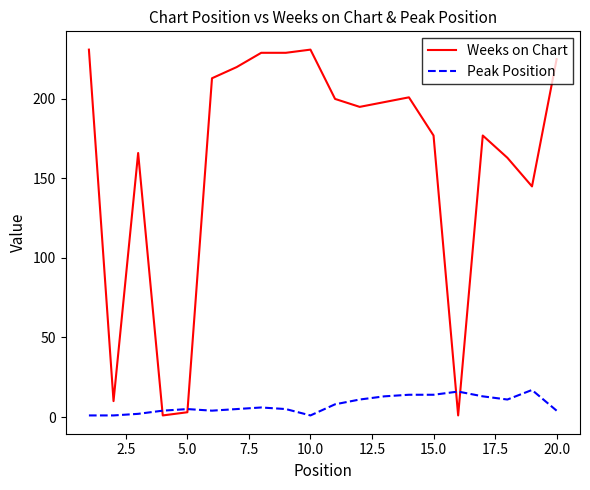

Which series has the largest range (max minus min)?

Weeks on Chart